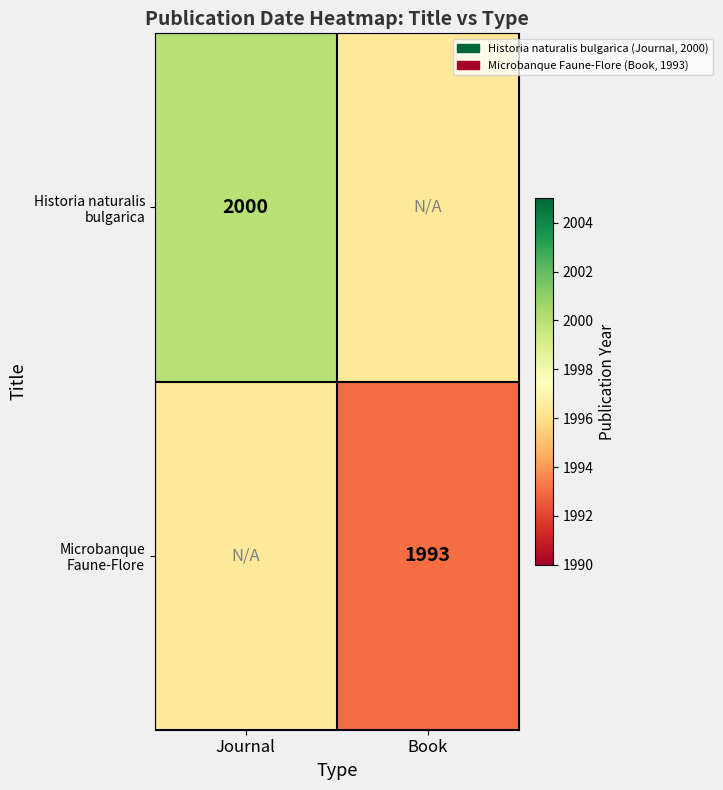

True or false: Microbanque Faune-Flore has a value of 907.8 at Book.

False